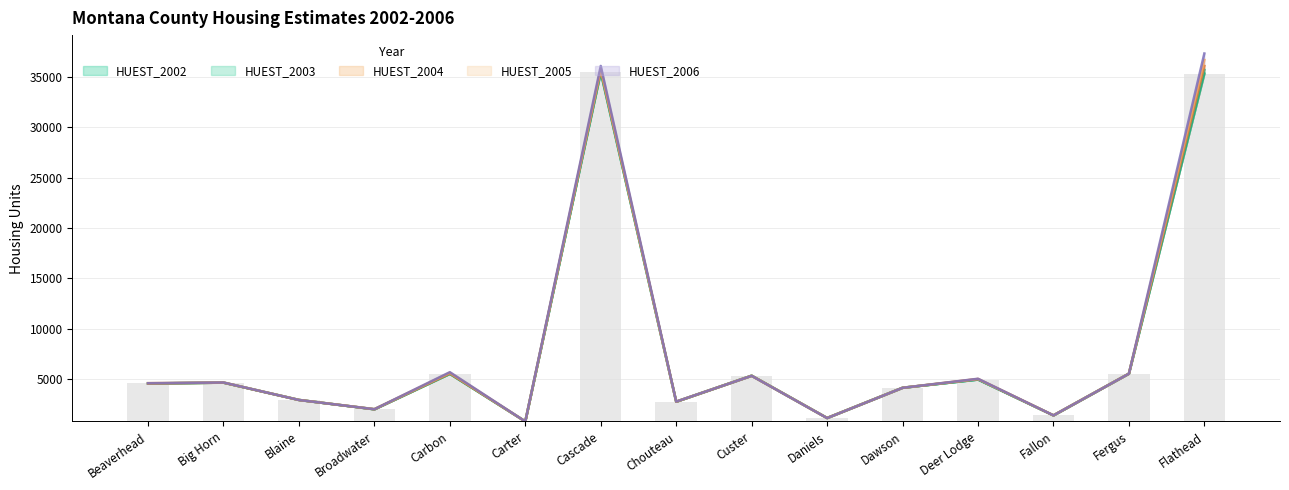

Which series changed the most between Broadwater and Chouteau?

HUEST_2002